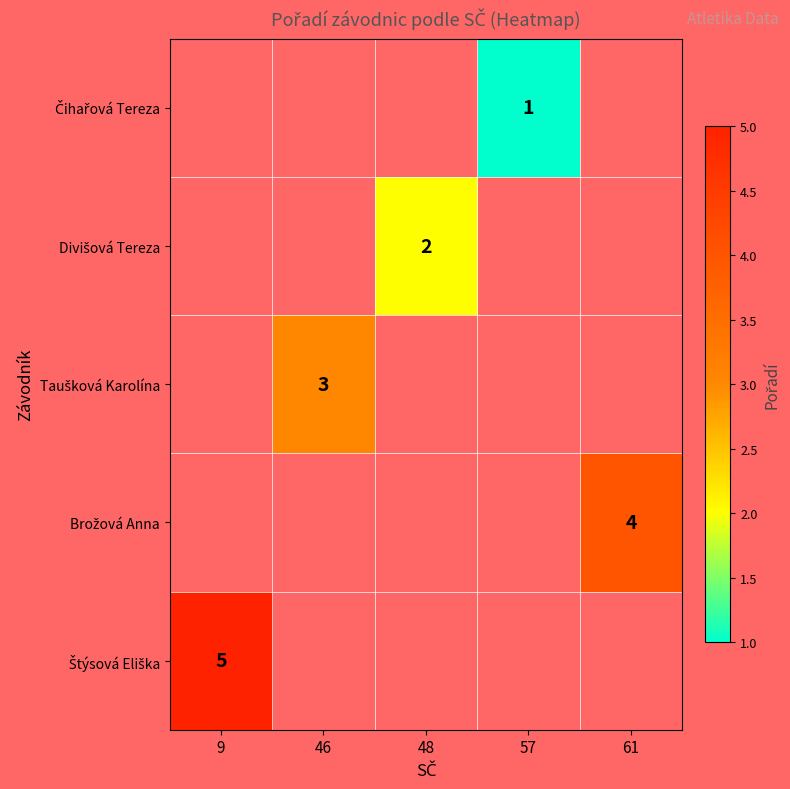

How many values in Brožová Anna are above zero?

1